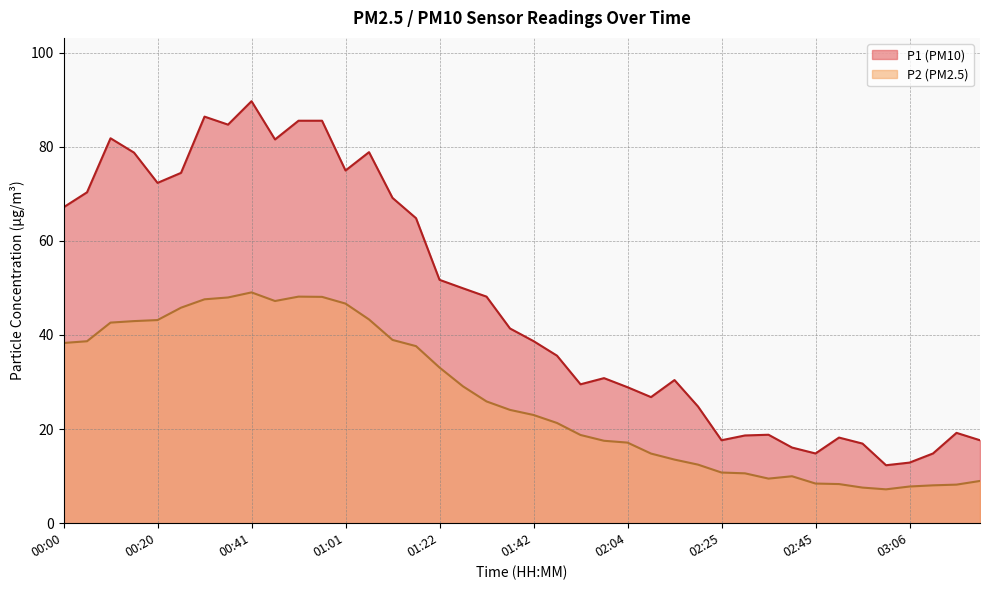

Is it true that P1 equals 84.7 at 00:36?

True